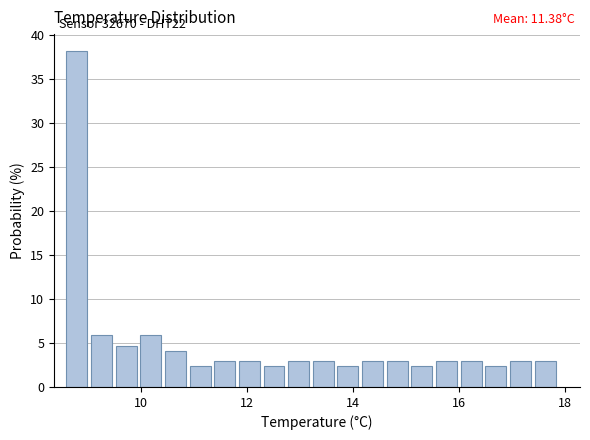

Read against the x-axis, roughly where is the centre of the tallest bar?

8.8